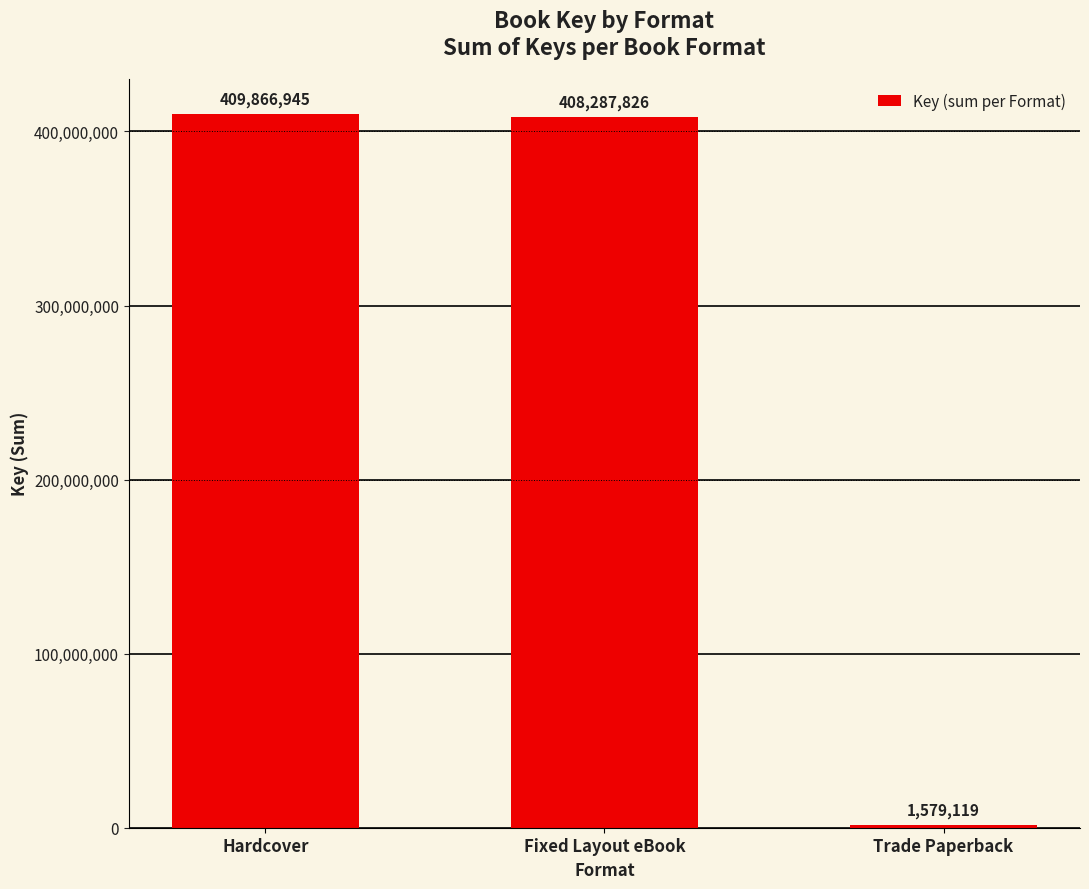

Rank the categories by value from lowest to highest.

Trade Paperback, Fixed Layout eBook, Hardcover